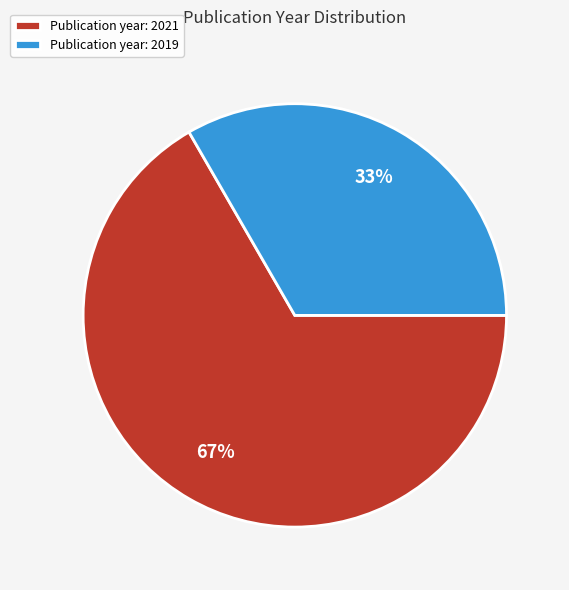

Is there a majority slice in this chart?

Yes